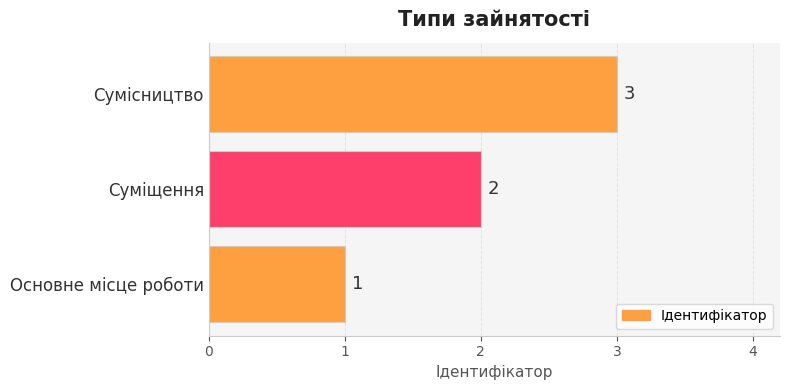

The chart shows a value of 1 at Основне місце роботи. True or false?

True